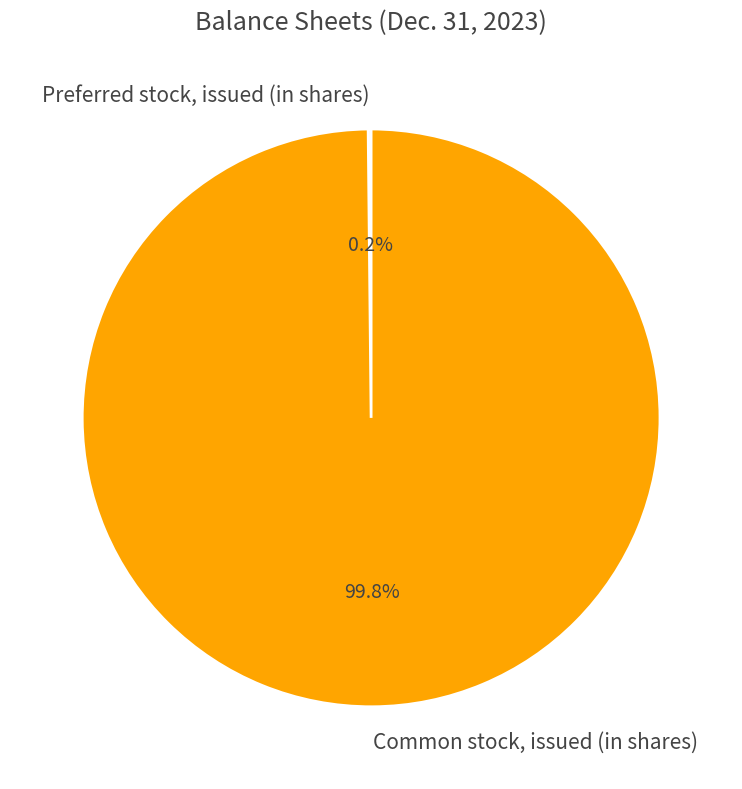

How much of the chart is everything except Common stock, issued (in shares)?

0.2%